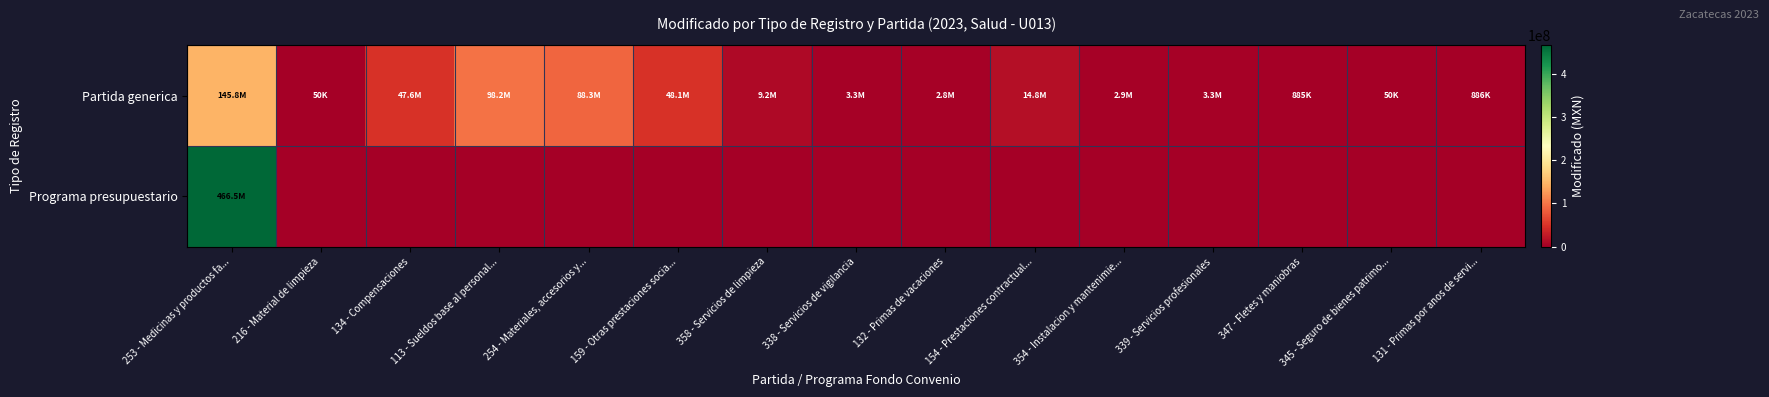

At how many categories does at least one series exceed 43984380?

5